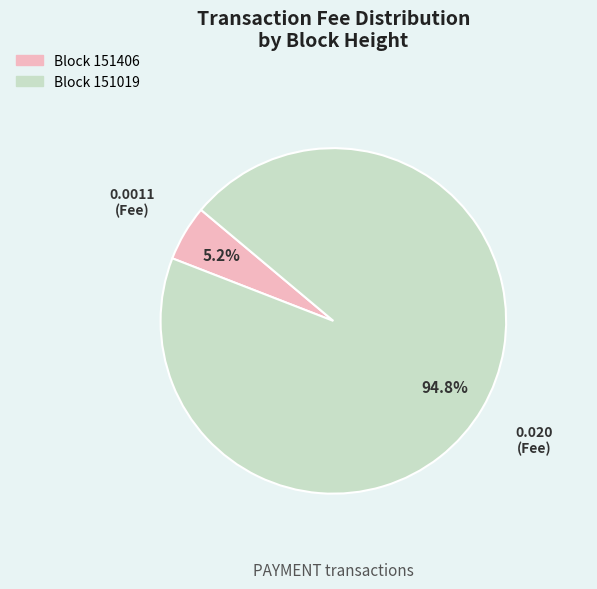

Is there a majority slice in this chart?

Yes